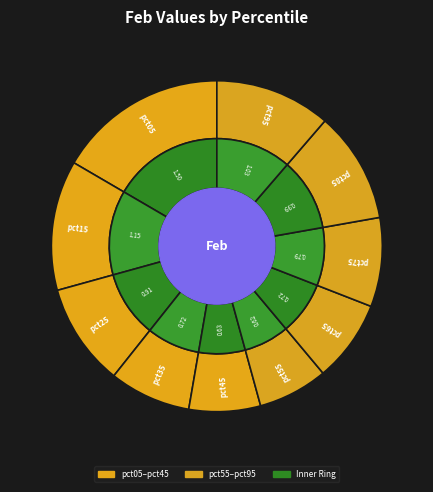

To the nearest percent, what portion does pct65 represent?

8%